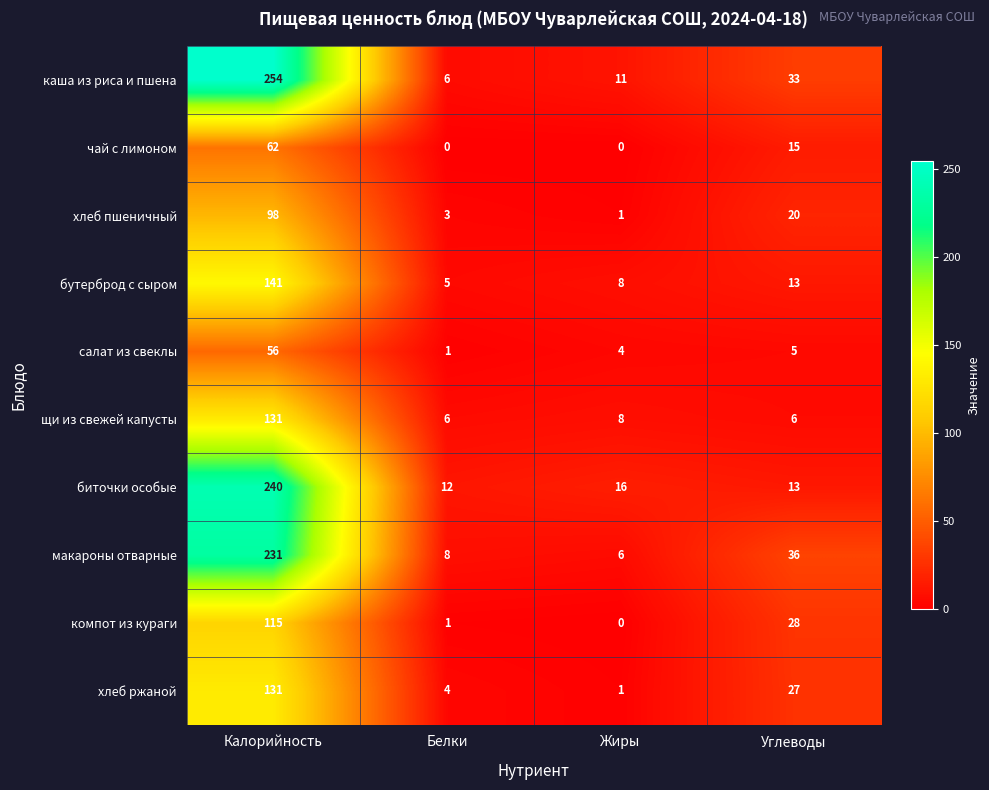

Where is чай с лимоном nearest to the value 31?

Углеводы